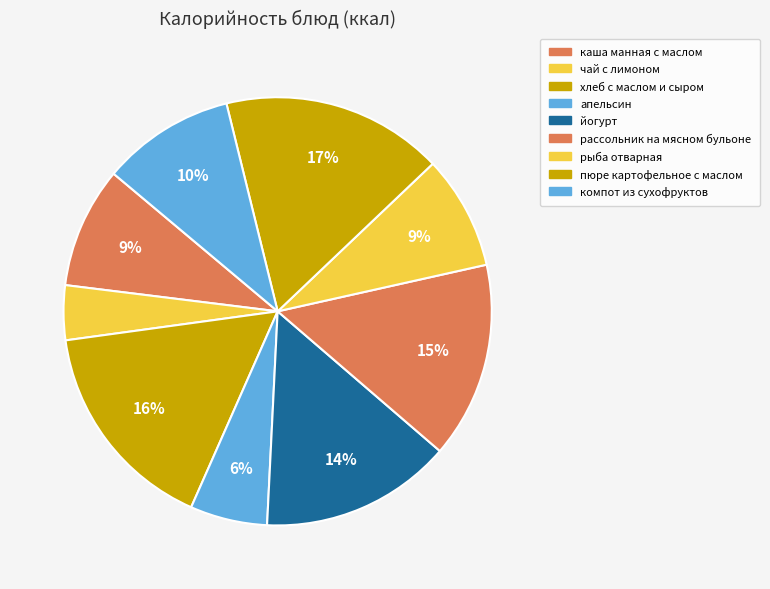

What is the change in value from хлеб с маслом и сыром to йогурт?

-16.9